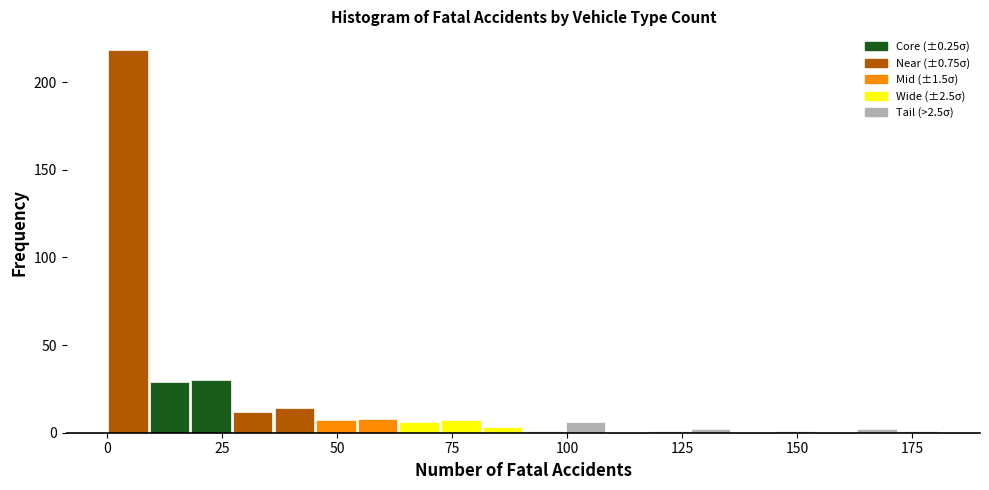

Read against the x-axis, roughly where is the centre of the tallest bar?

5